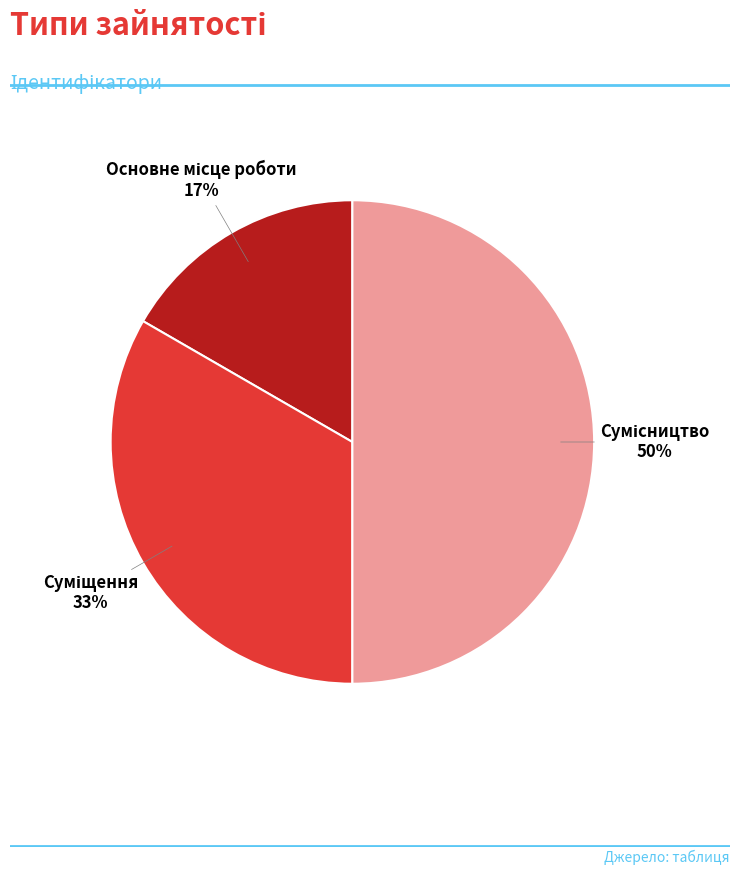

To the nearest percent, what is the average slice percentage?

33%